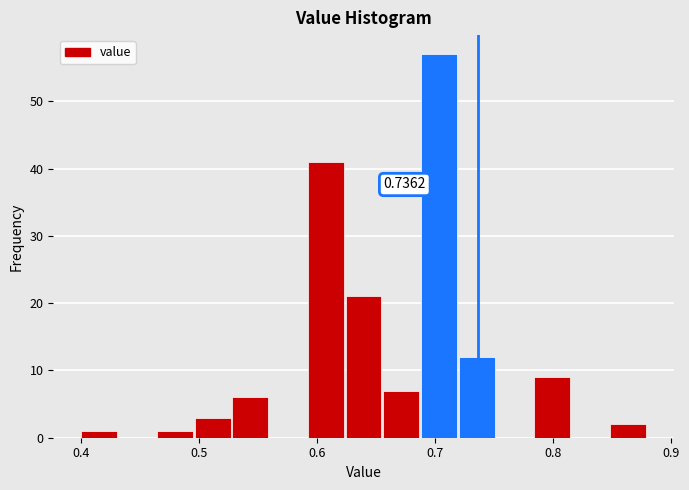

Around what value on the x-axis is the tallest bar? Give the approximate position of its centre, as read against the axis.

0.70